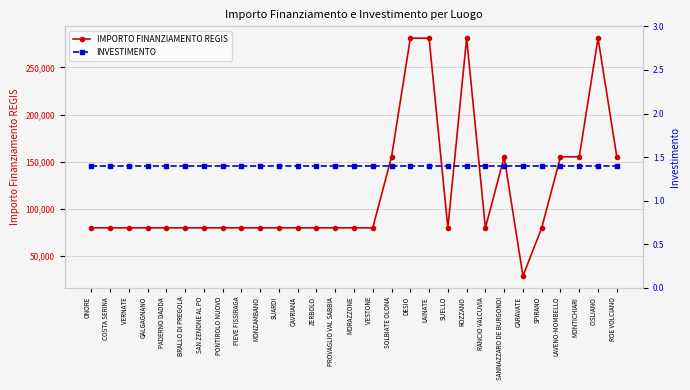

Is this an area chart (filled region under the line)?

No